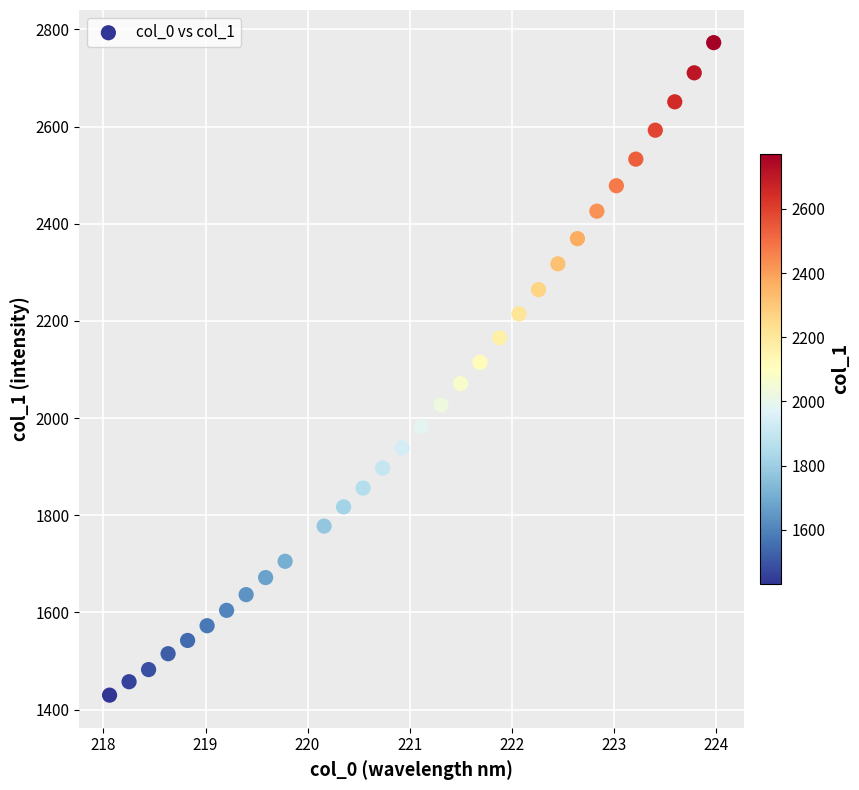

What is the range of X values (max minus min)?

5.9